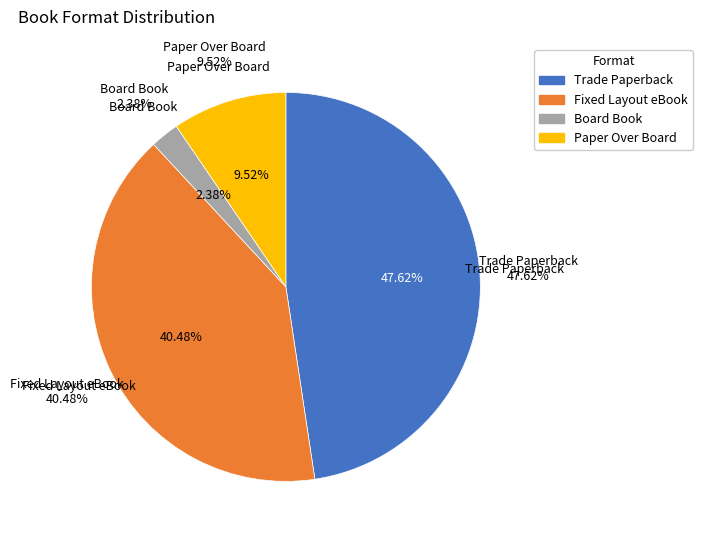

Which category has the biggest portion of the pie?

Trade Paperback